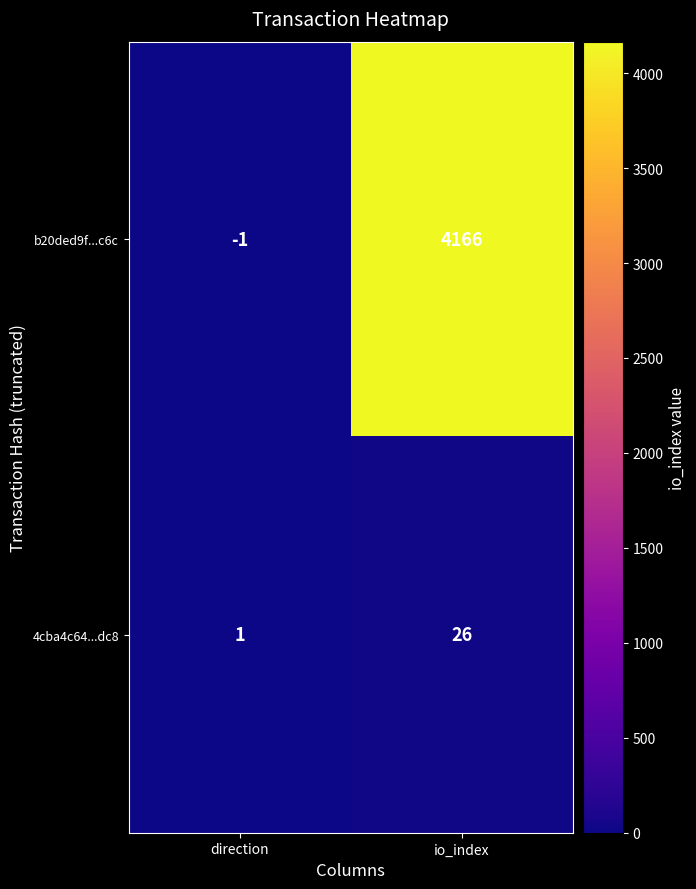

At how many categories does at least one series exceed 3199?

1